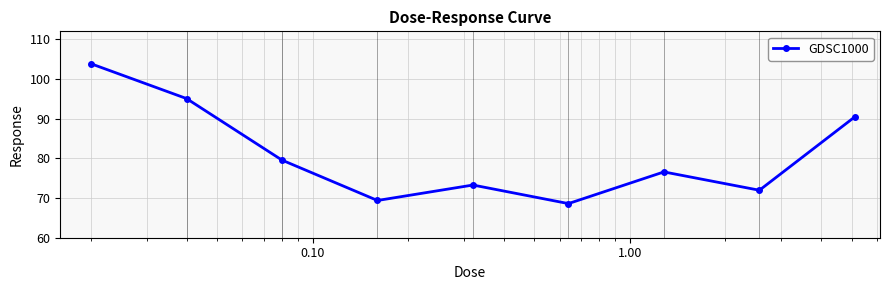

What is the difference between the maximum and minimum values?

35.2